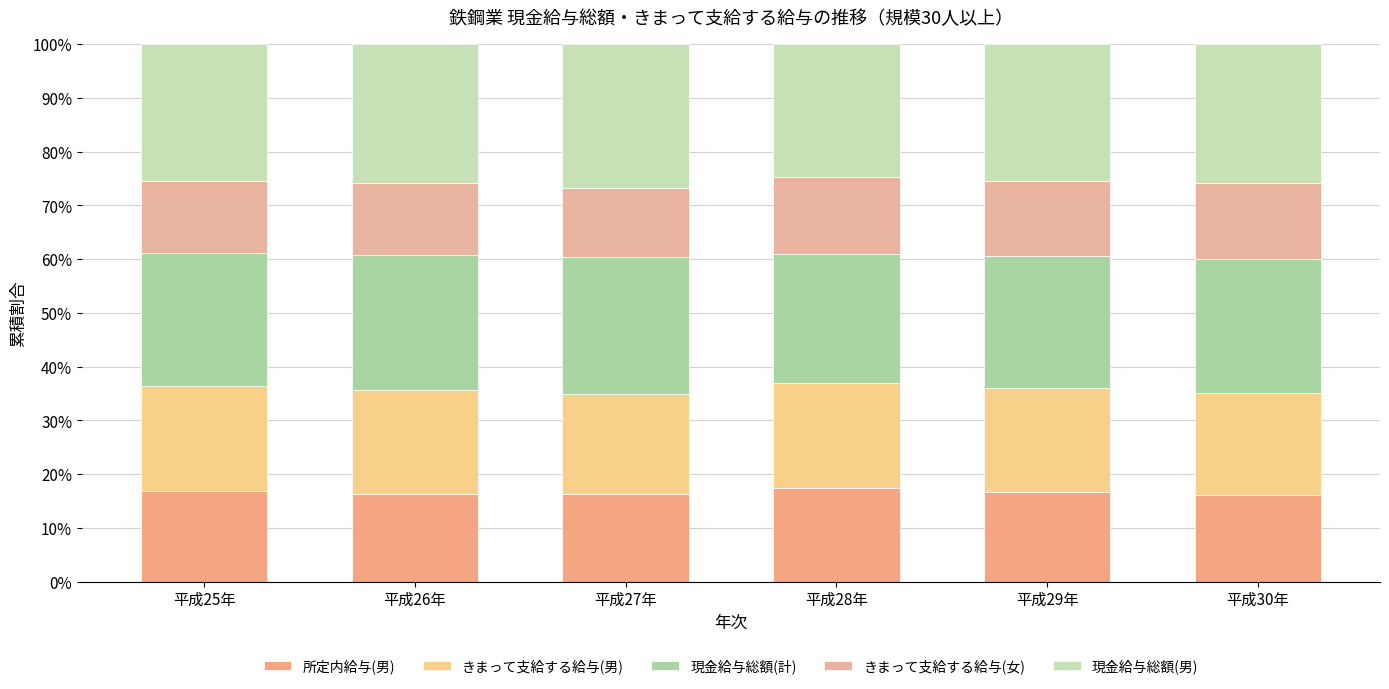

List the series in order of their peak value, highest first.

現金給与総額(男), 現金給与総額(計), きまって支給する給与(男), 所定内給与(男), きまって支給する給与(女)